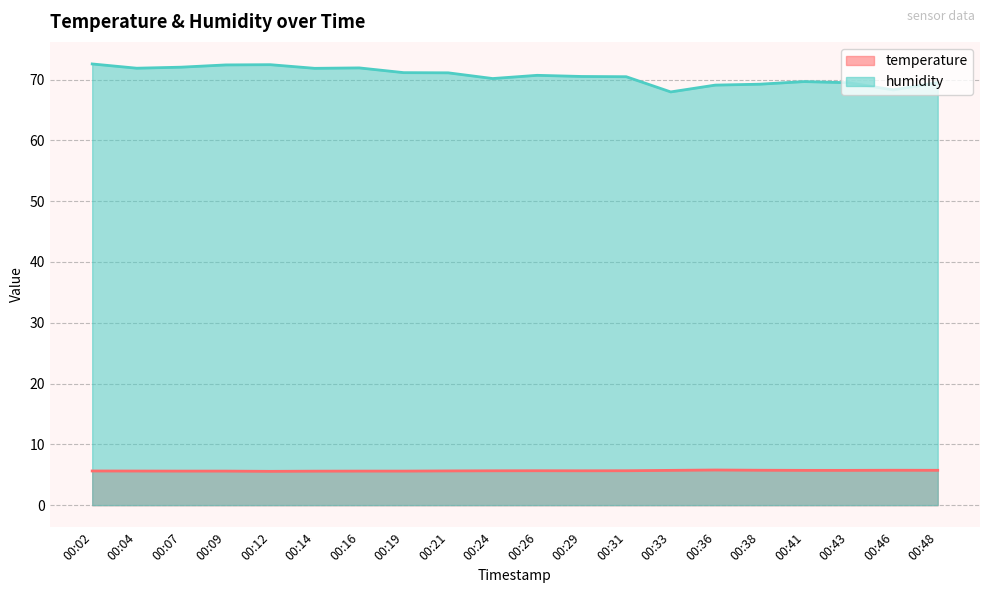

True or false: humidity has a value of 30.6 at 00:14.

False